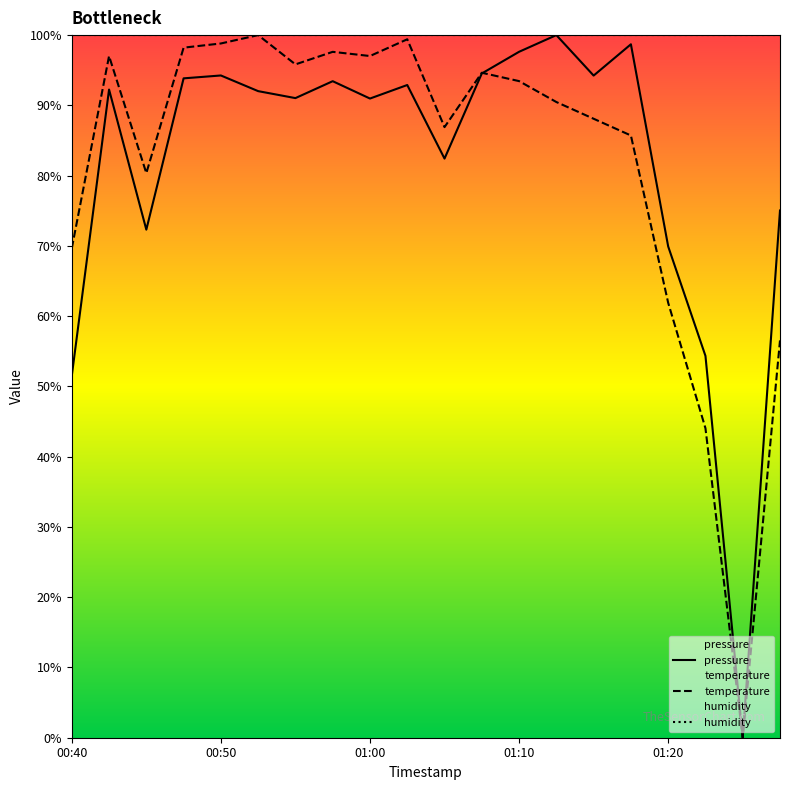

Which series has the largest range (max minus min)?

pressure